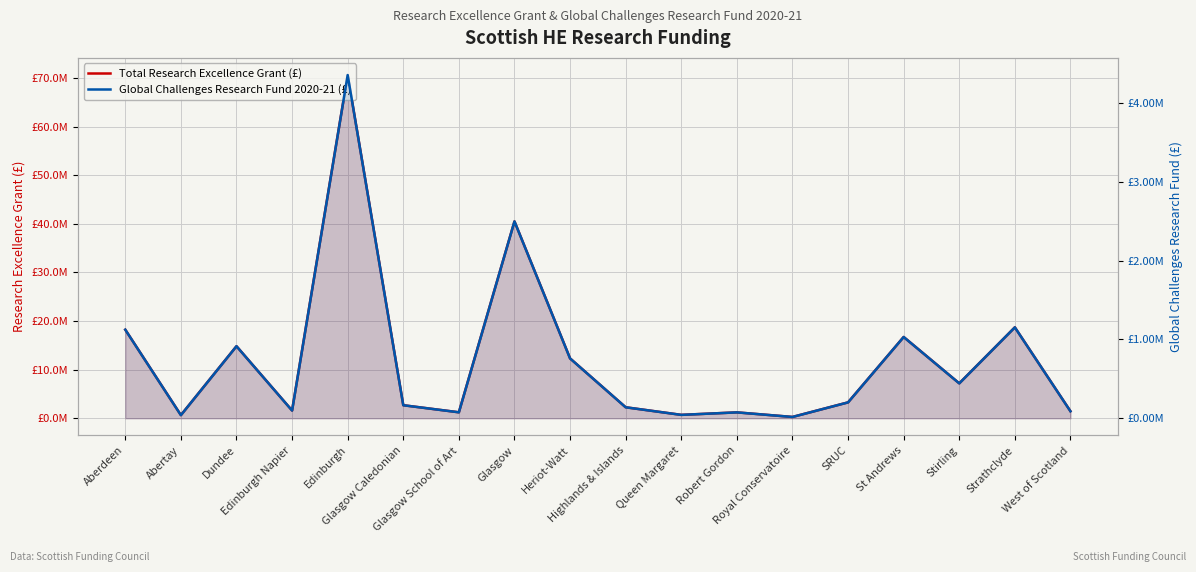

What is the value of the Global Challenges Research Fund 2020-21 (£) point at the 1st from the left?

1123636